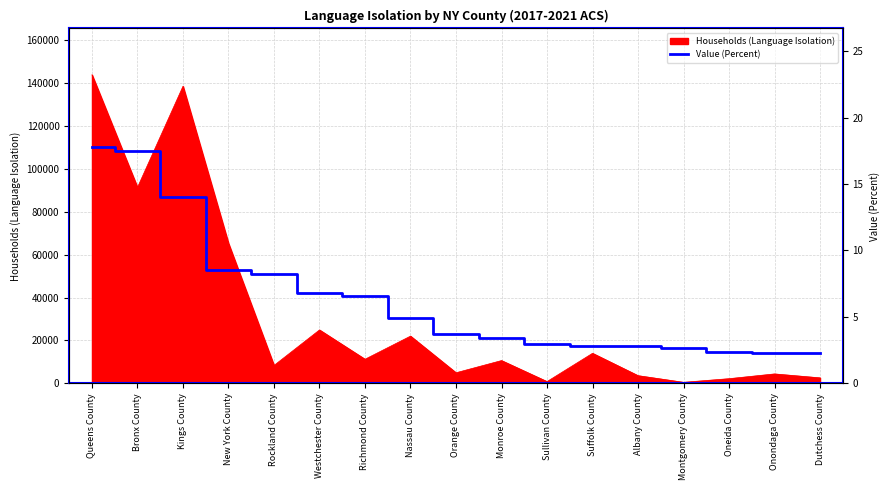

True or false: there are more than 2 points higher than both neighbors.

False